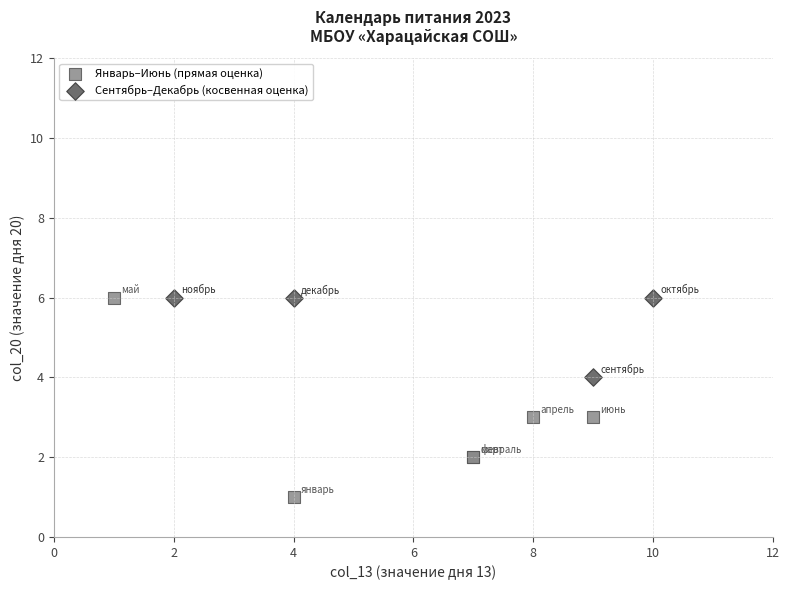

What are all the series names shown in the legend?

Январь–Июнь (прямая оценка), Сентябрь–Декабрь (косвенная оценка)